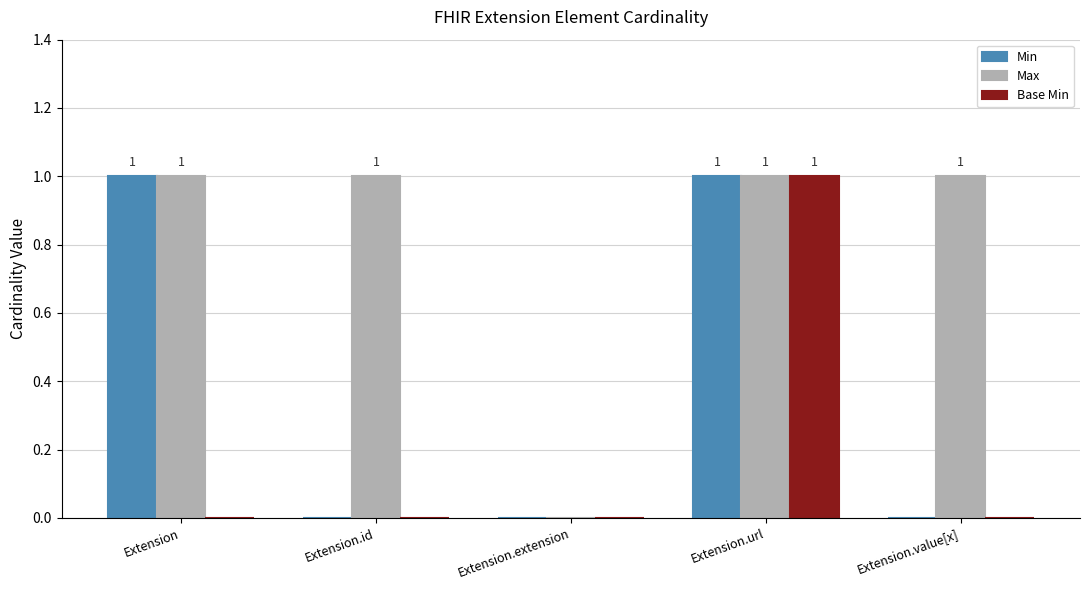

The value of Max at Extension is 1. True or false?

True